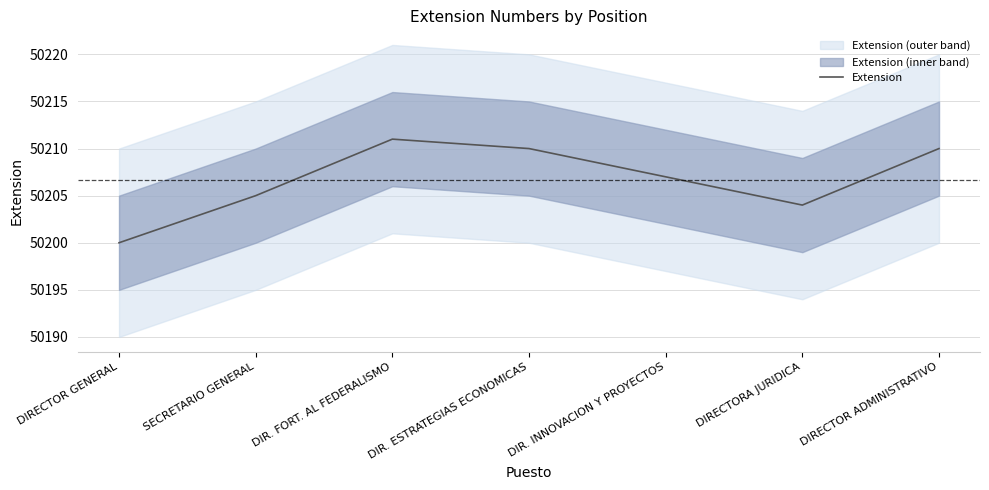

Reading left to right, extract all data points from this chart.

50200	50205	50211	50210	50207	50204	50210